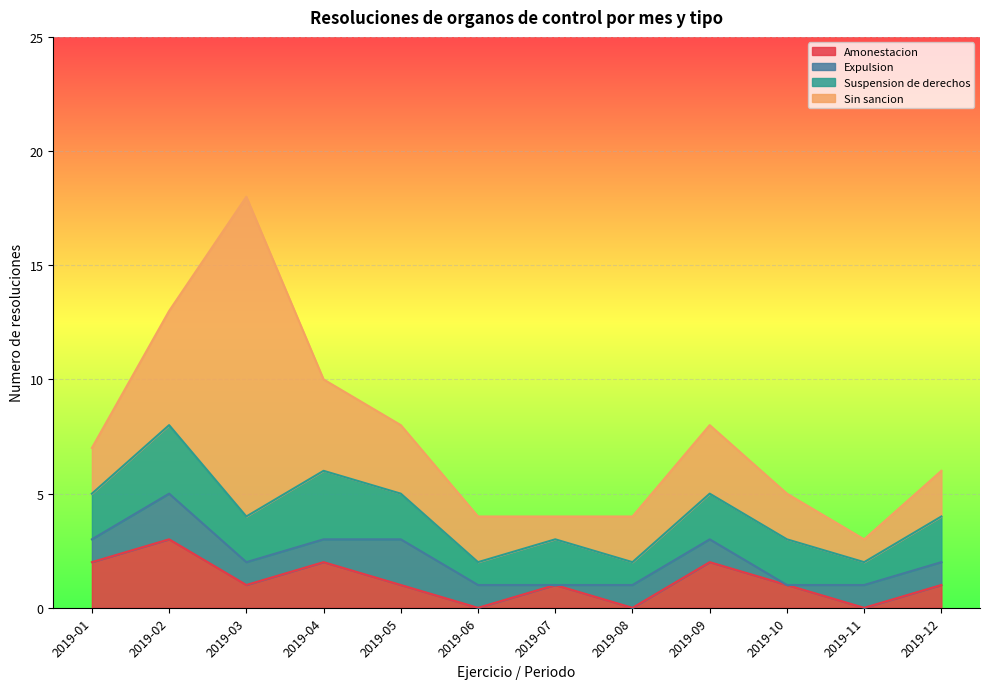

What is the difference between the highest and lowest values at 2019-09?

2